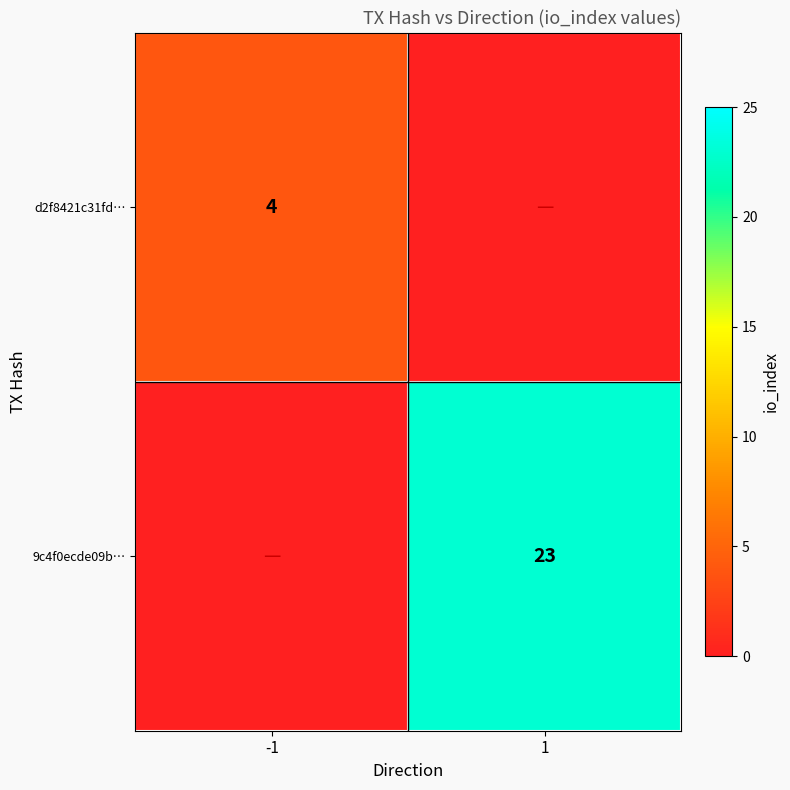

The value of 9c4f0ecde09b… at 1 is 32. True or false?

False